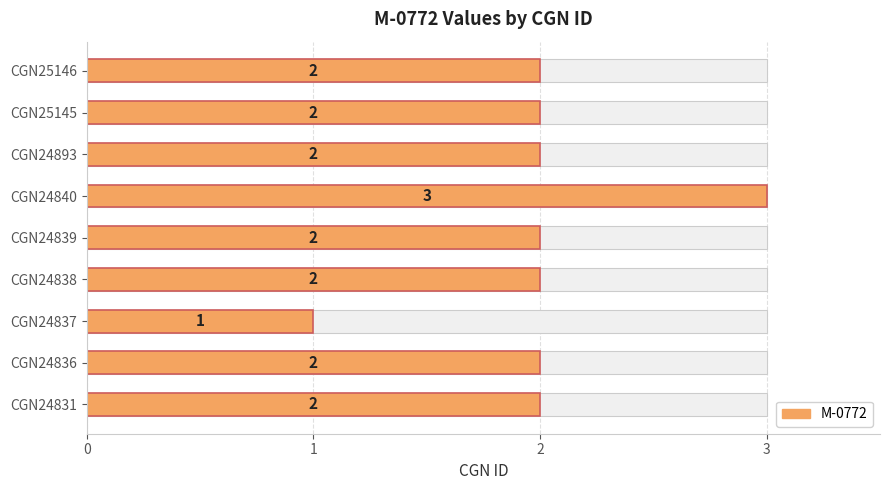

List the labels in order of value, largest first.

CGN24840, CGN24831, CGN24836, CGN24838, CGN24839, CGN24893, CGN25145, CGN25146, CGN24837